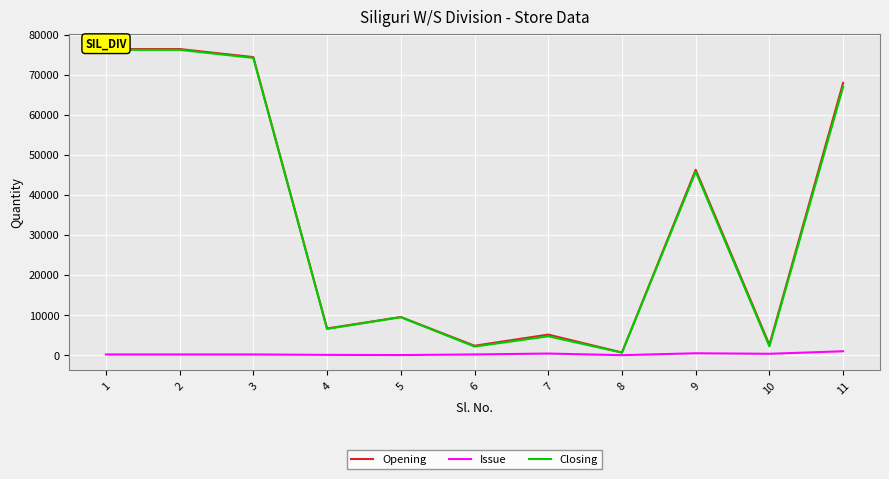

Which label corresponds to the smallest value in the chart?

8